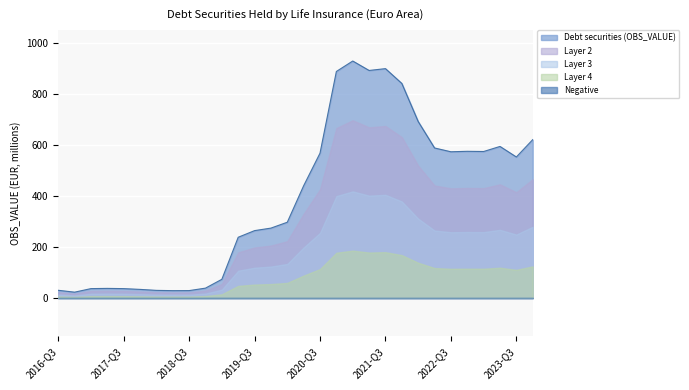

What is the change in value from 2018-Q3 to 2021-Q1?

+899.4